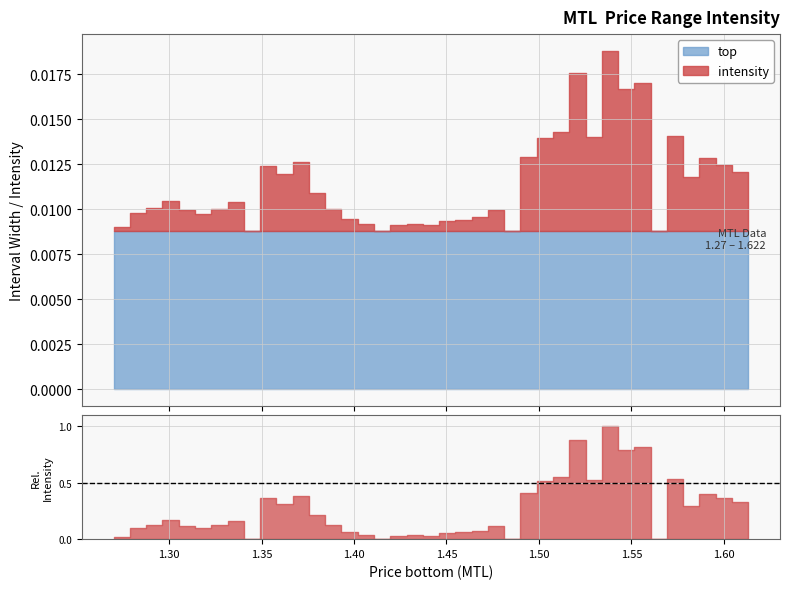

How many values in the intensity series exceed 0?

36